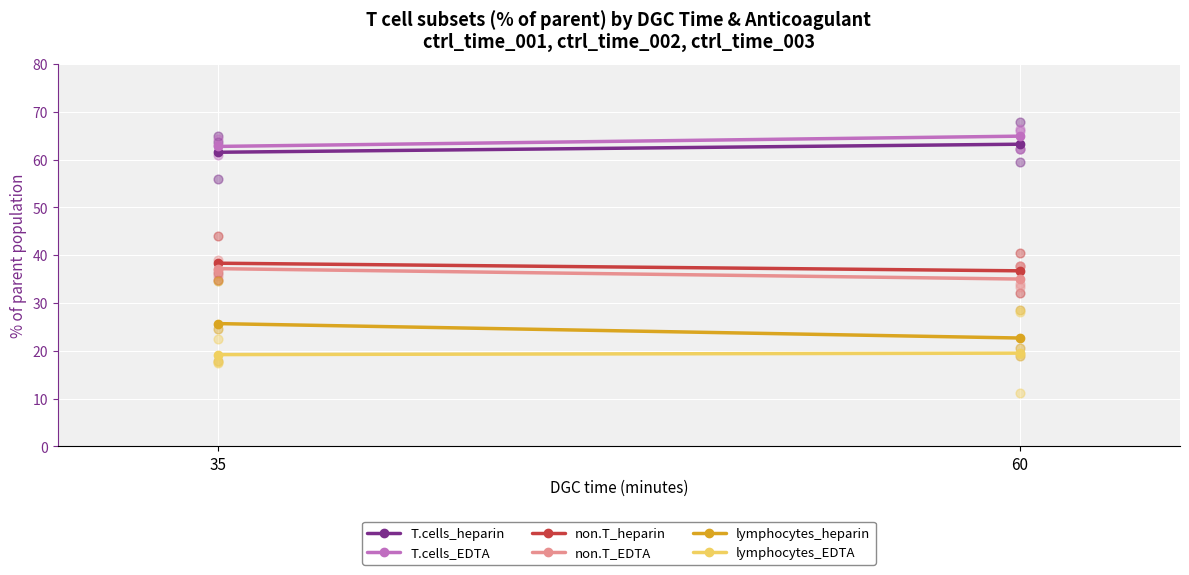

At which category is the sum across all series the highest?

35